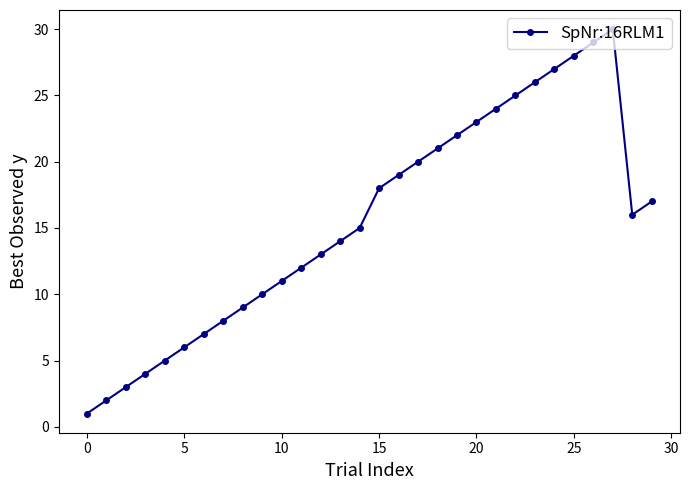

True or false: the data has more than 1 interior local peaks.

False